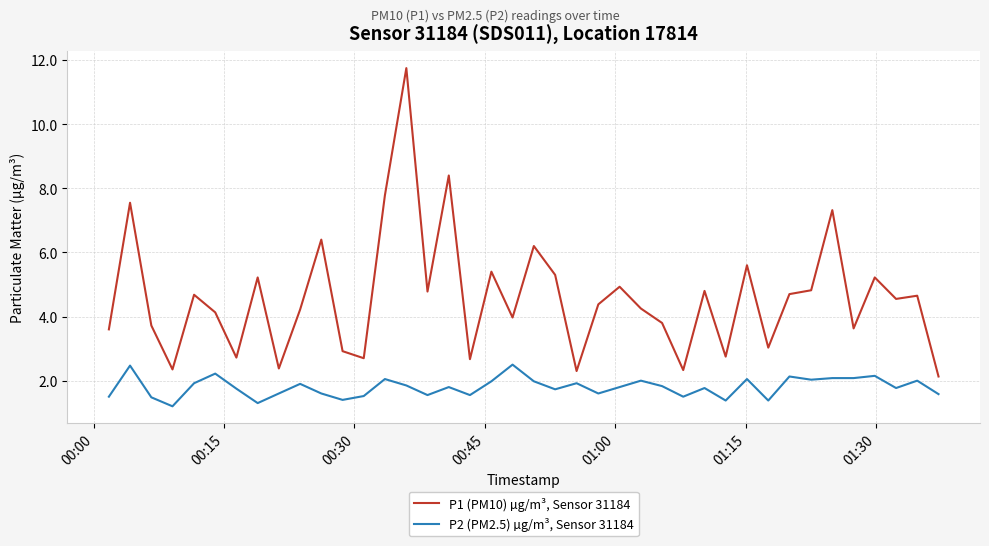

Which series has the largest total across all categories?

P1 (PM10) µg/m³, Sensor 31184